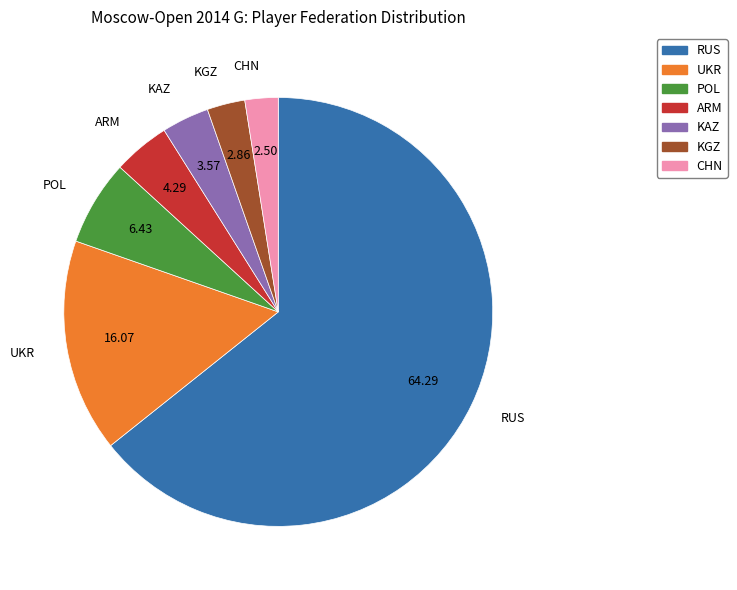

Combined, do POL and CHN account for over 50%?

No